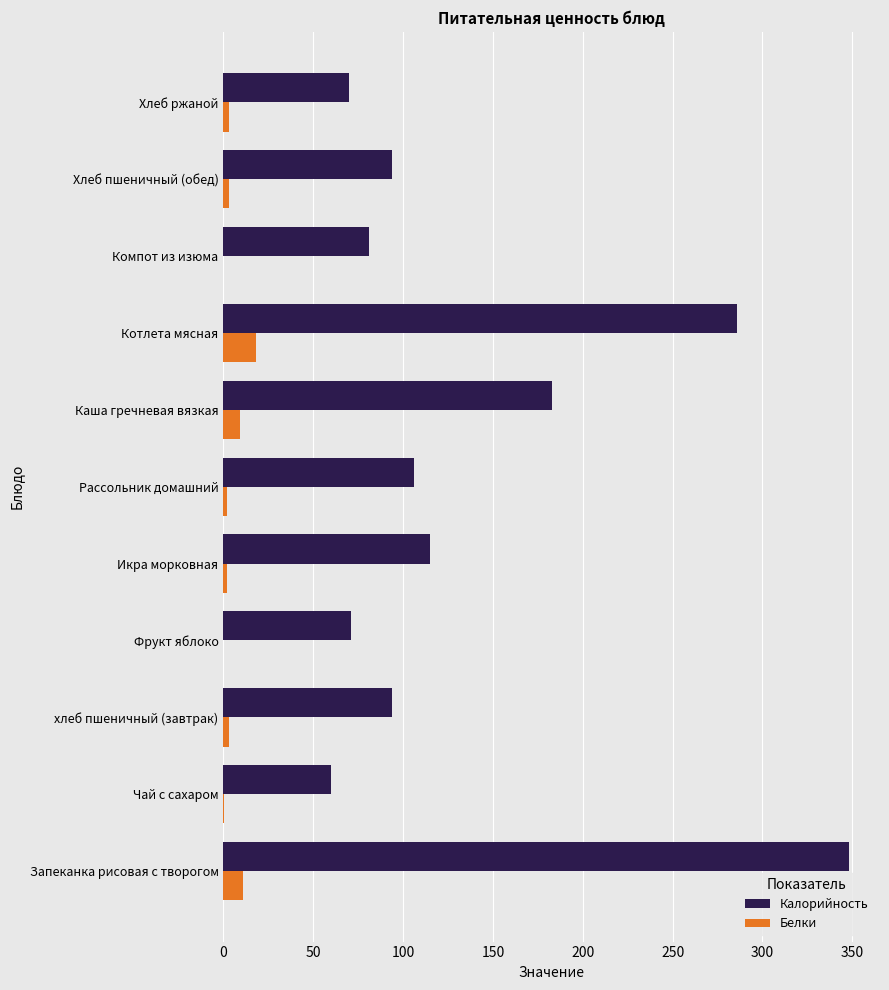

How many data points does each series have?

11